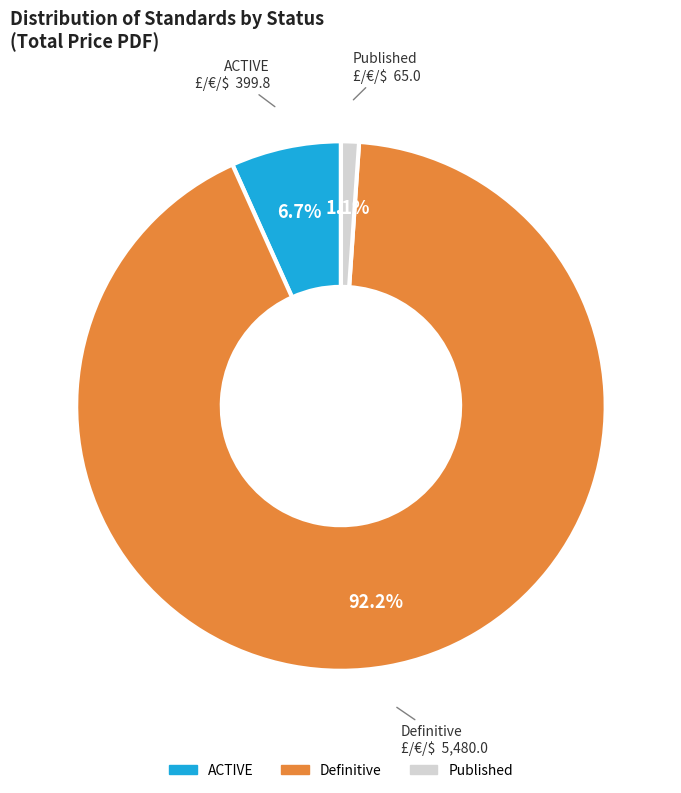

Which slice is the largest?

Definitive